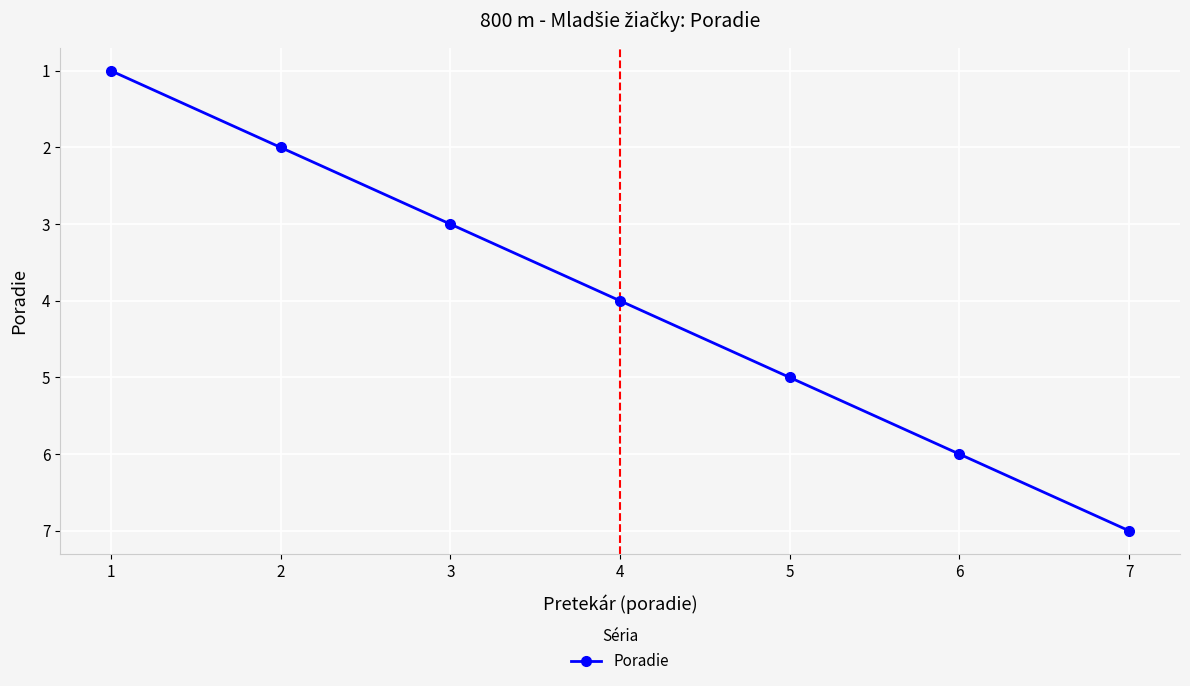

How many values are below 4?

3